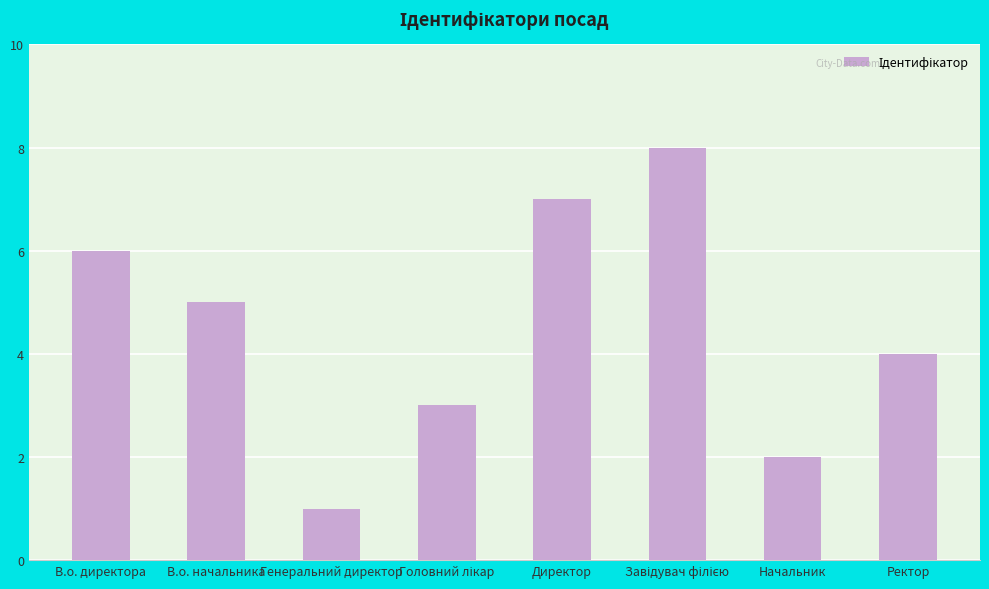

Between Директор and В.о. начальника, which is larger?

Директор